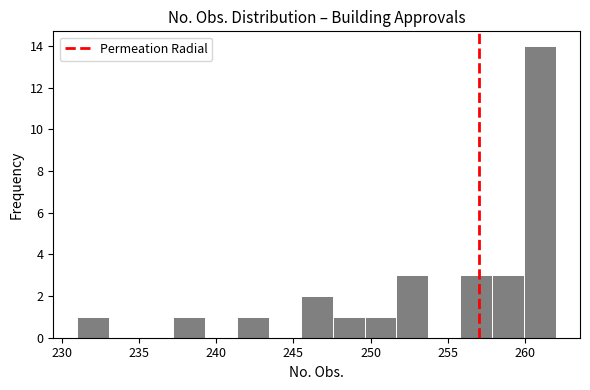

Which range on the x-axis has the tallest bar?

260.0 to 262.0